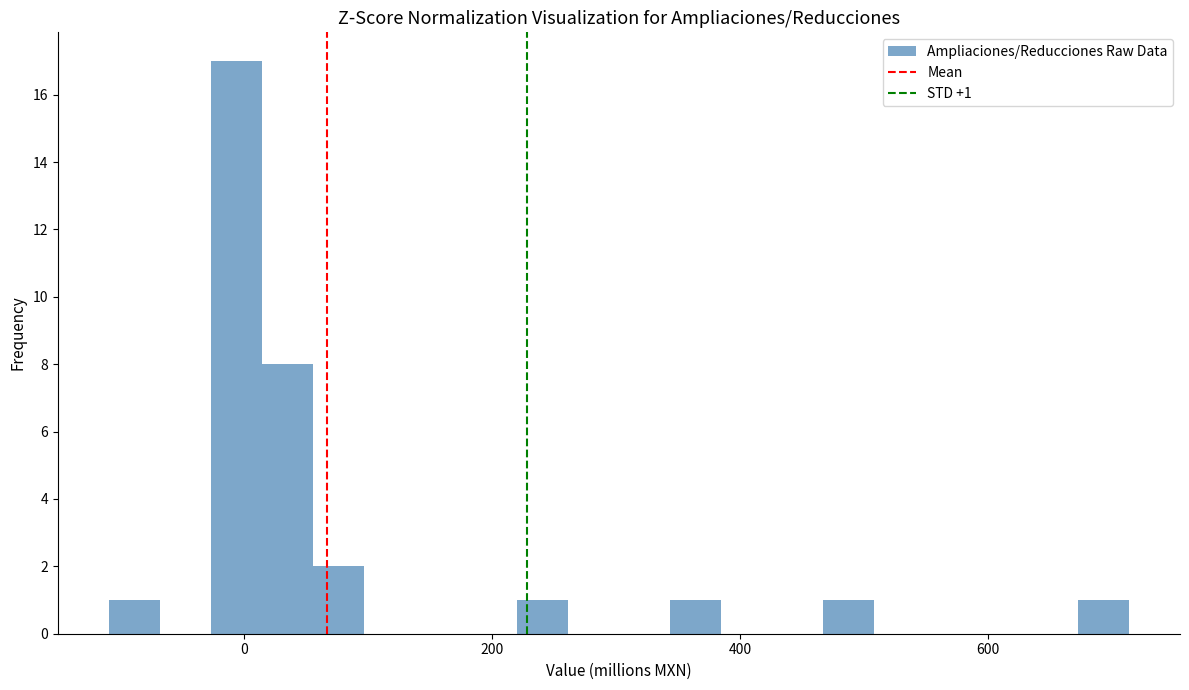

Read against the x-axis, roughly where is the centre of the tallest bar?

0